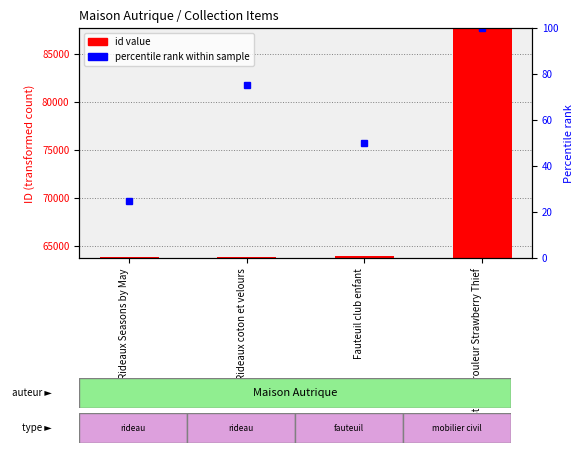

Does the chart contain any negative values?

No